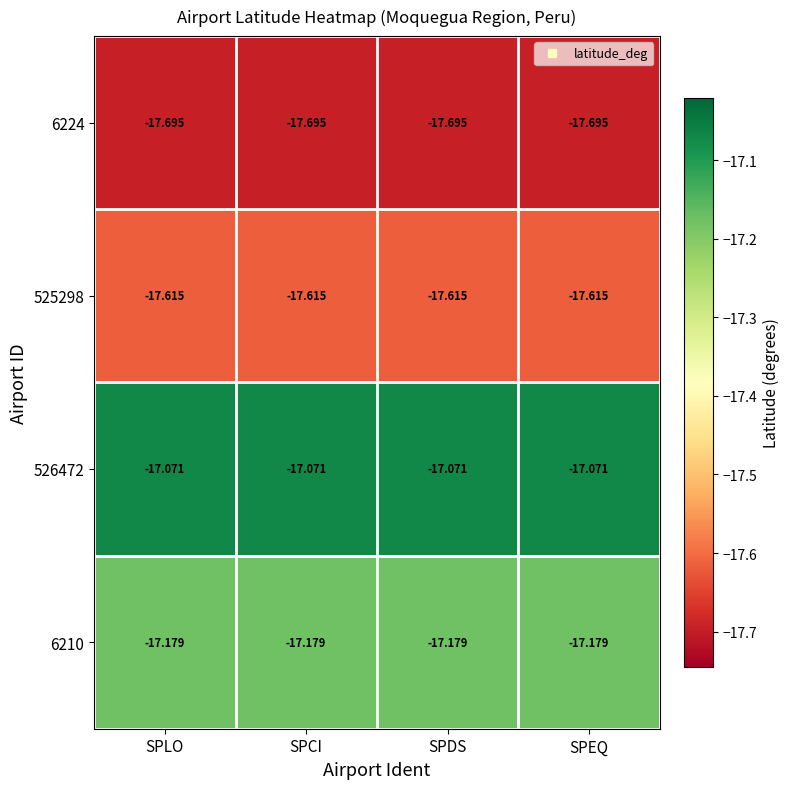

What is the greatest value displayed?

-17.1